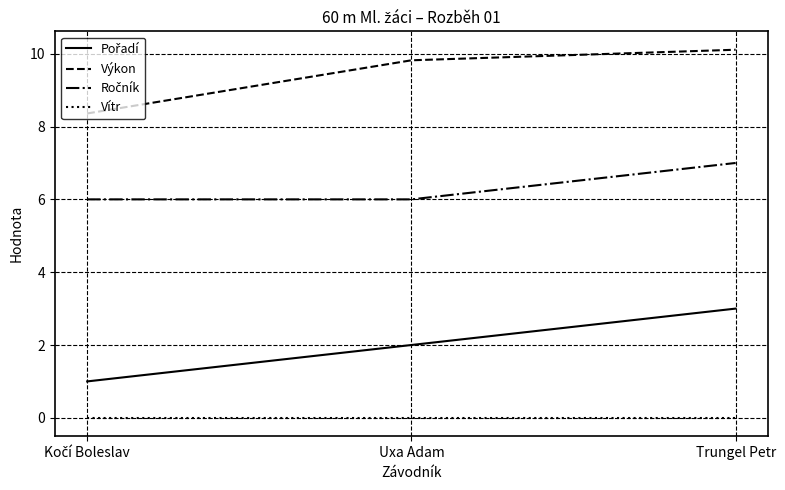

What is the spread (max minus min) of values at Trungel Petr?

10.1